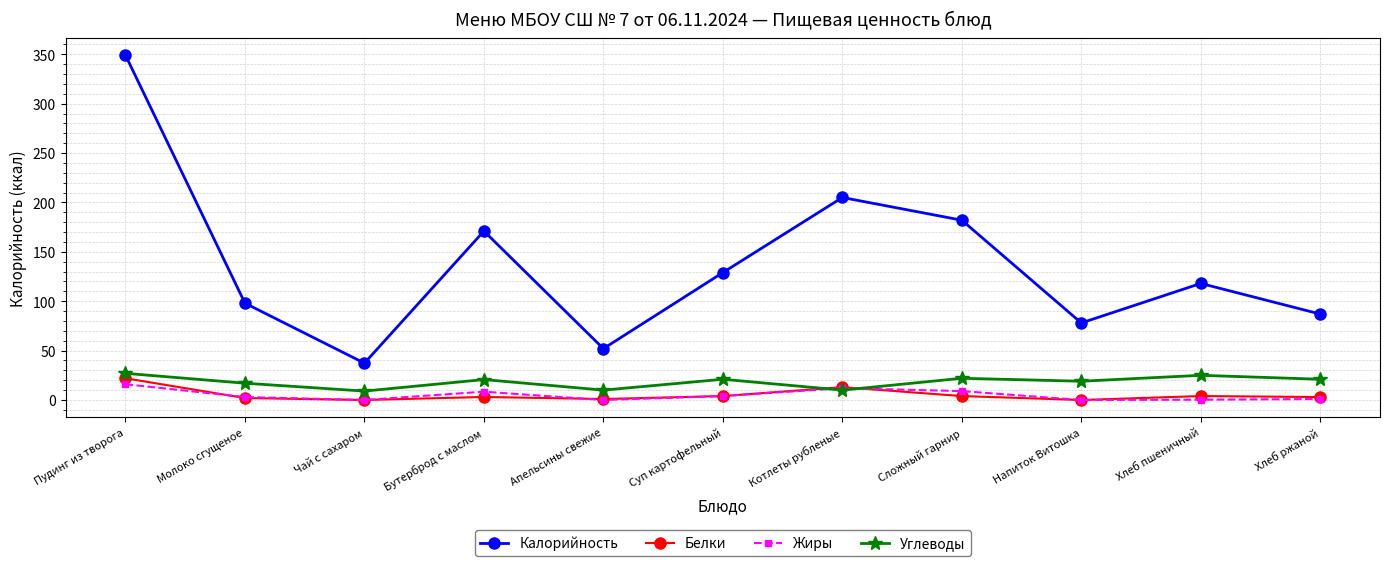

Does the chart display data point markers on the line(s)?

Yes